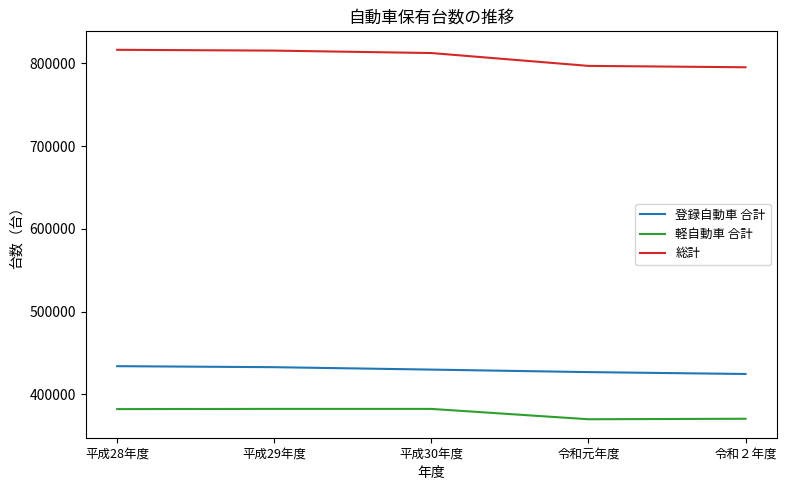

What is the difference between the maximum and second lowest values in the 軽自動車 合計 series?

11912